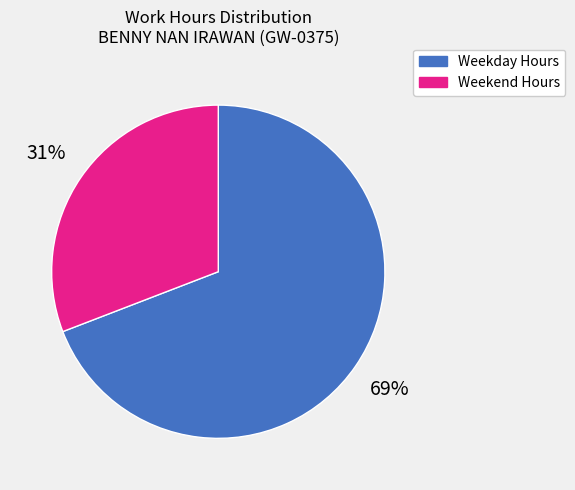

To the nearest percent, what is the average slice percentage?

50%